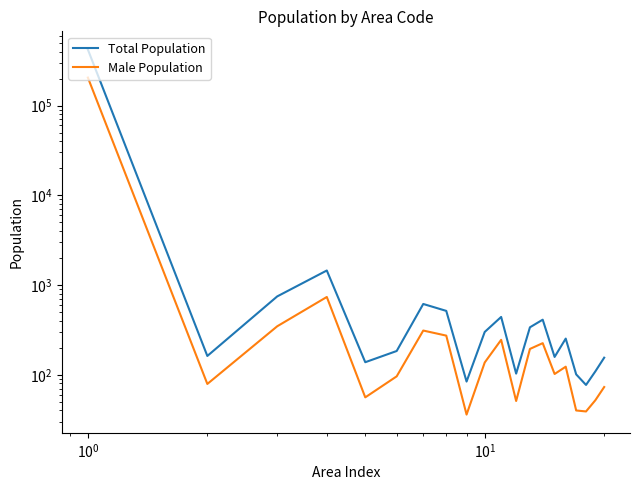

What are all the series names shown in the legend?

Total Population, Male Population